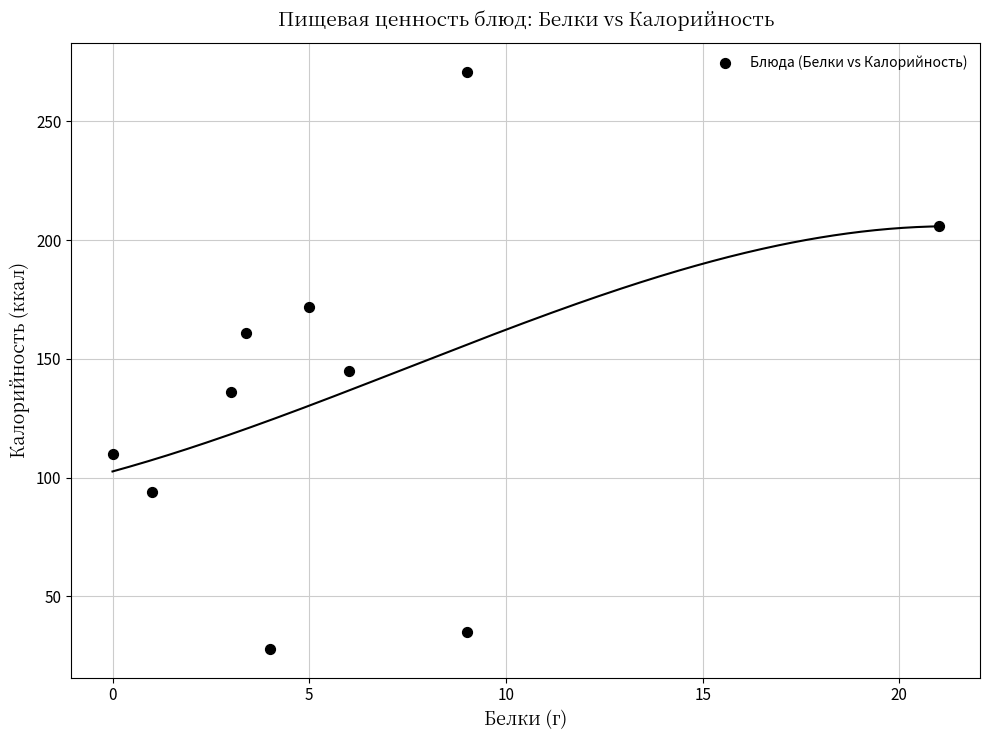

What Y value in the scatter plot is closest to 149?

145